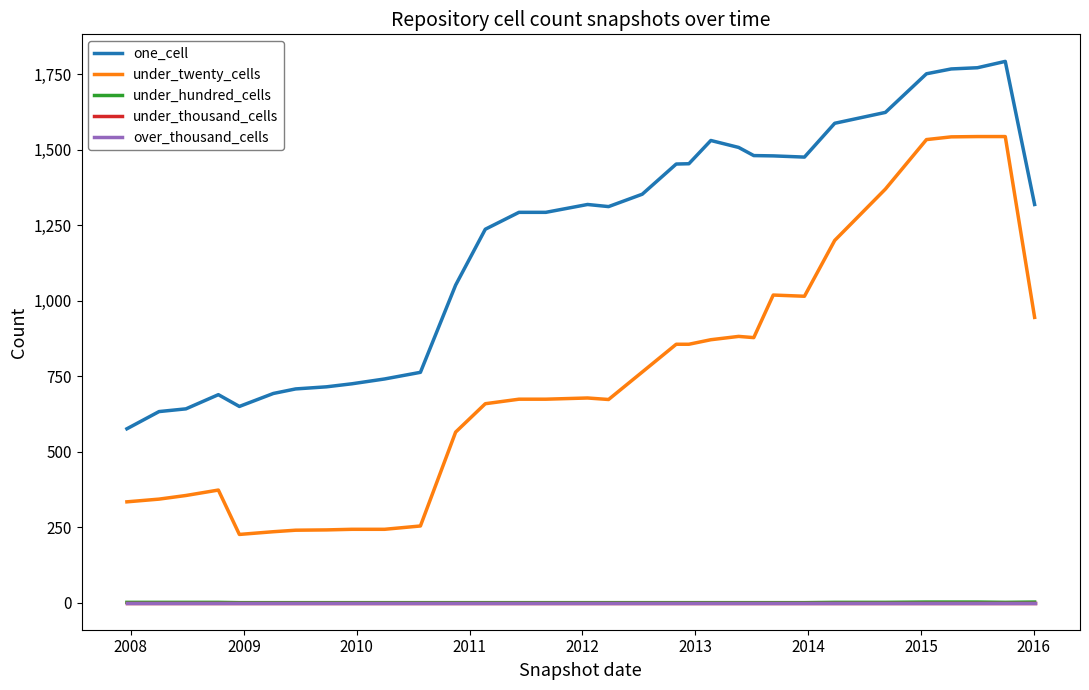

Reading left to right, extract all data points from this chart.

one_cell: 576	633	642	689	650	693	708	715	725	741	763	1052	1237	1293	1293	1319	1312	1353	1453	1454	1531	1508	1481	1480	1476	1588	1624	1752	1768	1772	1793	1319
under_twenty_cells: 334	343	355	373	226	235	240	241	243	243	254	565	659	674	674	678	673	764	856	856	871	882	878	1019	1015	1200	1370	1534	1543	1544	1544	945
under_hundred_cells: 1	1	1	1	0	0	0	0	0	0	0	0	0	0	0	0	0	0	0	0	0	0	0	0	0	1	1	2	2	2	1	2
under_thousand_cells: 0	0	0	0	0	0	0	0	0	0	0	0	0	0	0	0	0	0	0	0	0	0	0	0	0	0	0	0	0	0	0	0
over_thousand_cells: 0	0	0	0	0	0	0	0	0	0	0	0	0	0	0	0	0	0	0	0	0	0	0	0	0	0	0	0	0	0	0	0